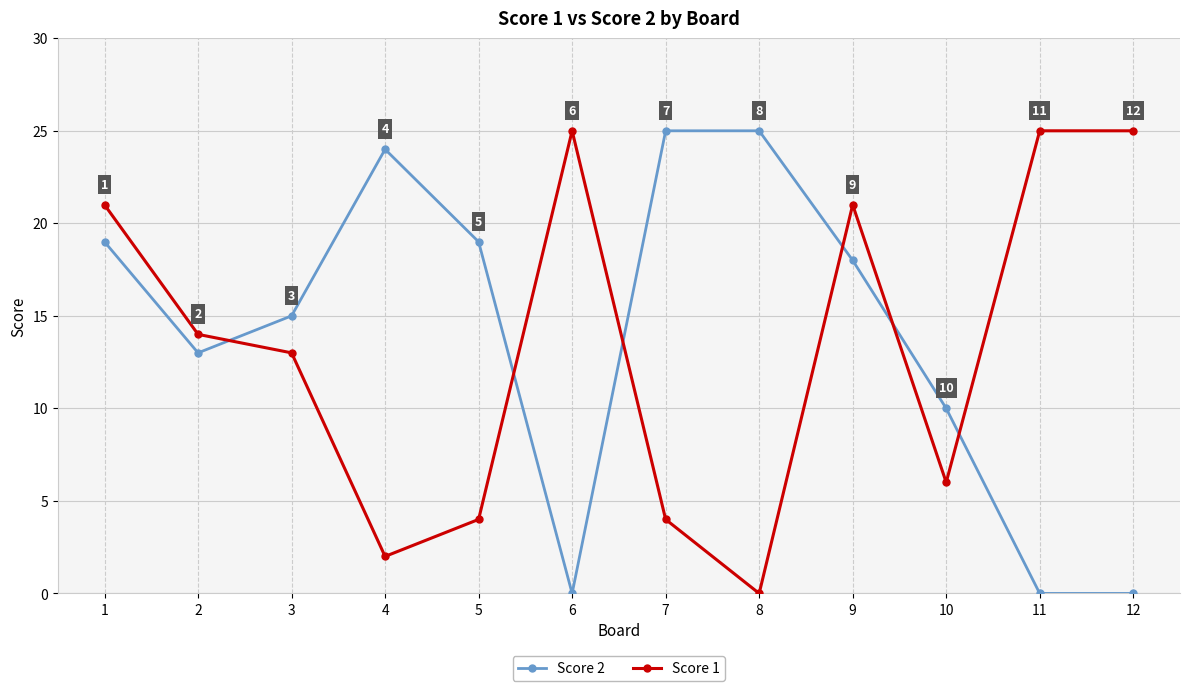

The value of Score 1 at 5 is 3. True or false?

False